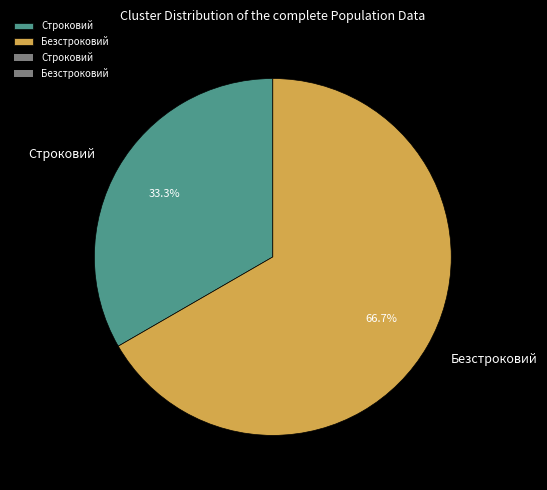

Which category has the smallest portion of the pie?

Строковий